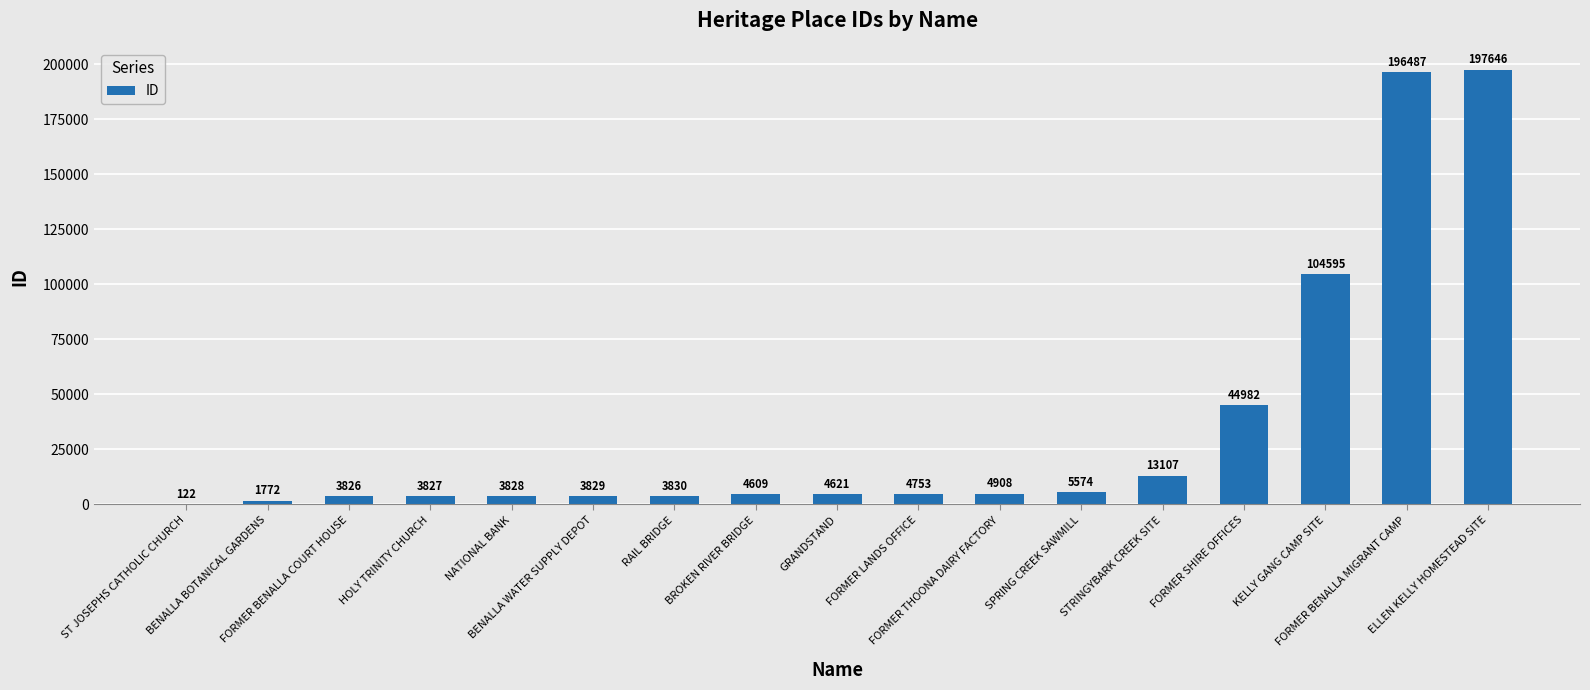

What is the sum of all values?

602316